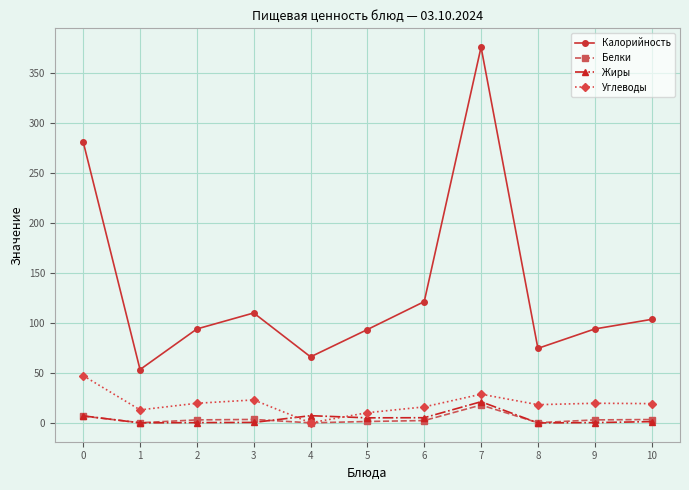

Is the value of Белки at 2 greater than the value of Калорийность at 3?

No